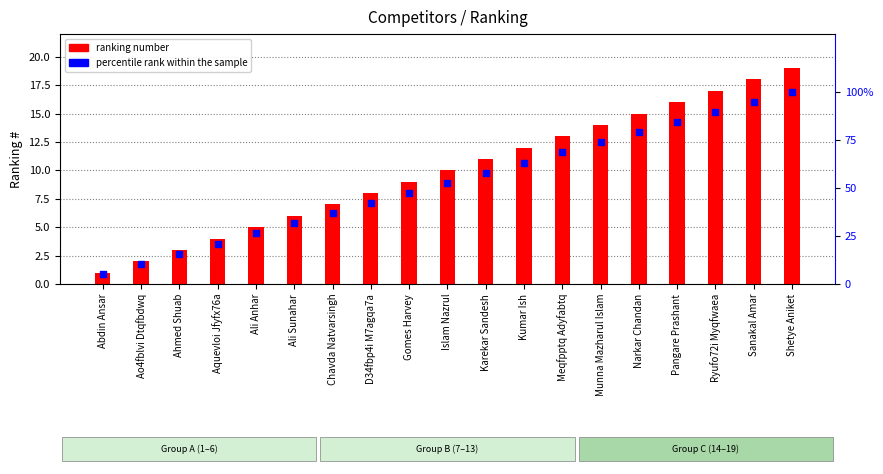

Is the value of ranking number at Pangare Prashant greater than the value of percentile rank within the sample at Shetye Aniket?

No